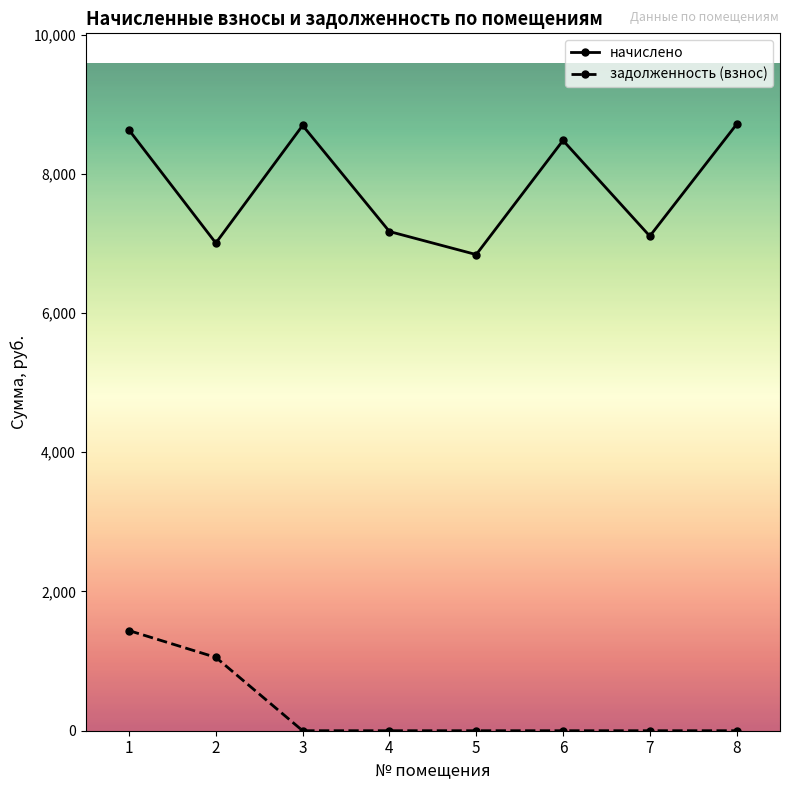

What value does the начислено series have at 7?

7104.4